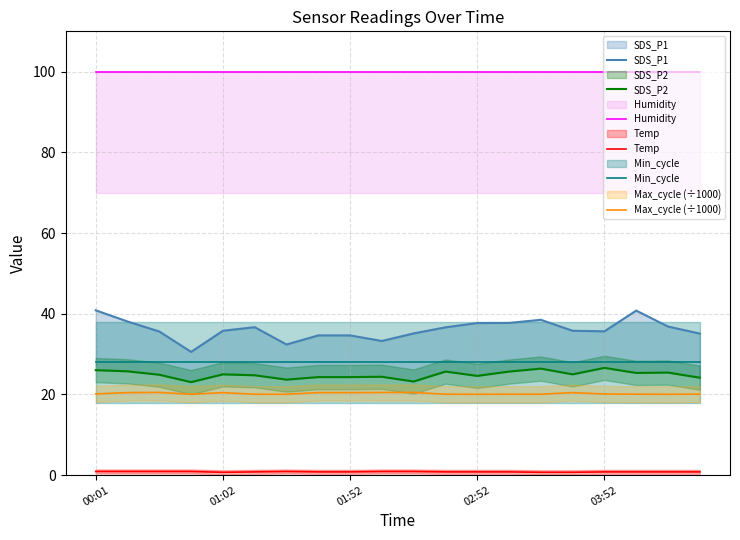

Which series changed the most between 6 and 15?

SDS_P1